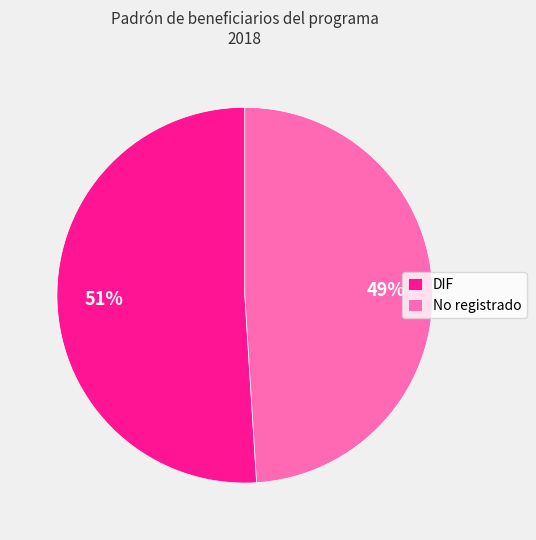

Between No registrado and DIF, which is larger?

DIF